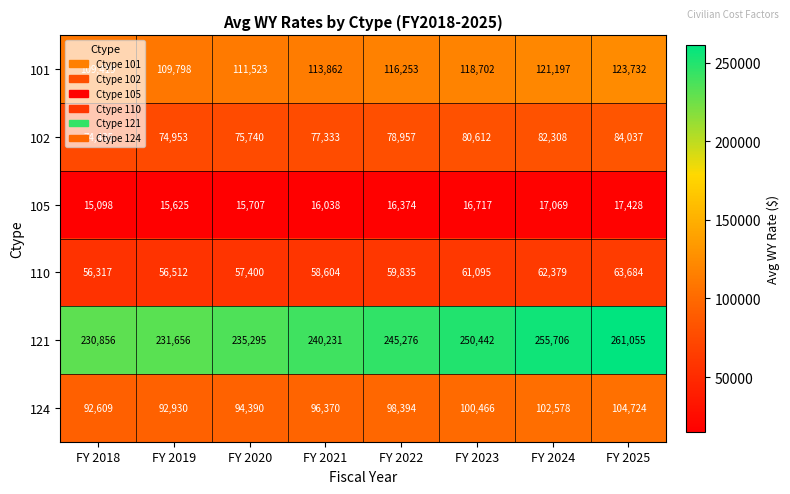

Count the number of categories in the chart.

8